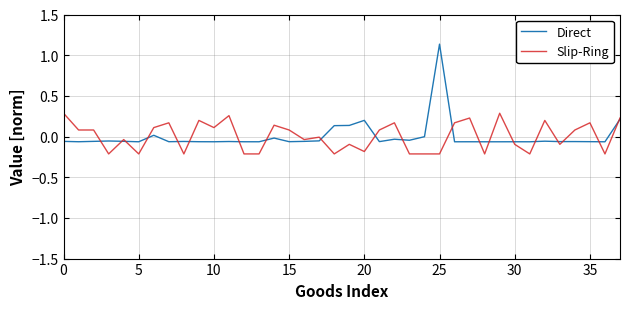

List the series in order of their peak value, highest first.

Direct, Slip-Ring